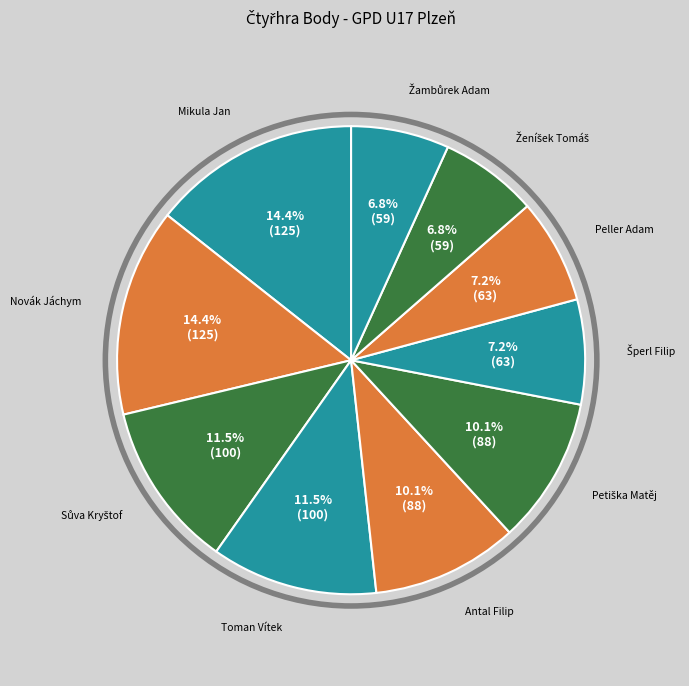

What percentage is NOT represented by Peller Adam?

92.8%